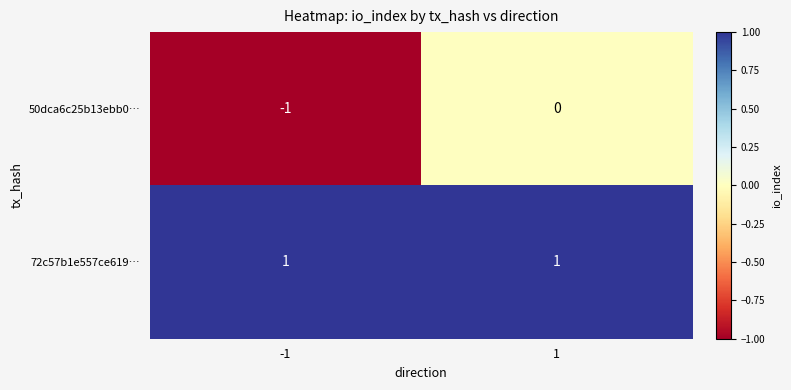

True or false: 50dca6c25b13ebb0… has a value of 0 at -1.

False